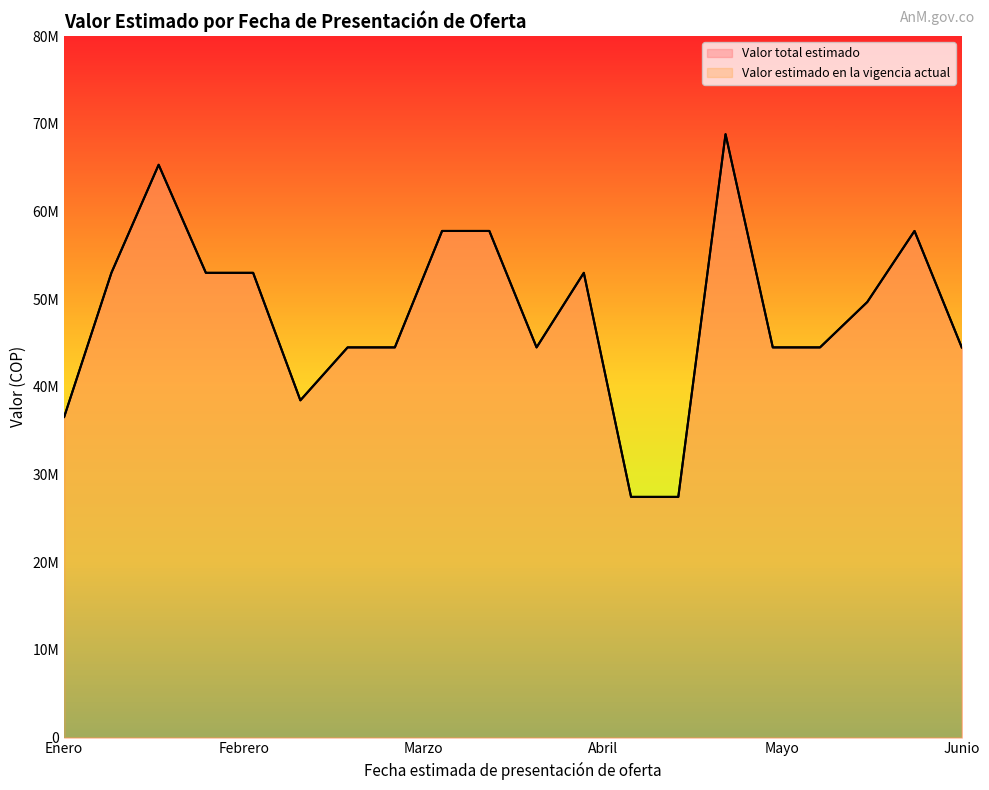

Reading left to right, extract all data points from this chart.

Valor total estimado: 36560280	52991867	65315557	52991867	52991867	38454596	44490070	44490070	57768115	57768115	44490070	52991867	27439839	27439839	68807269	44490070	44490070	49663334	57768115	44490070
Valor estimado en la vigencia actual: 36560280	52991867	65315557	52991867	52991867	38454596	44490070	44490070	57768115	57768115	44490070	52991867	27439839	27439839	68807269	44490070	44490070	49663334	57768115	44490070